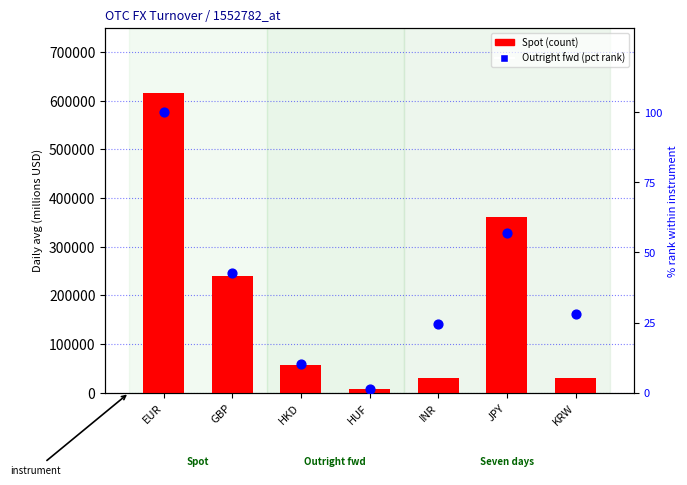

At which category is the sum across all series the highest?

EUR